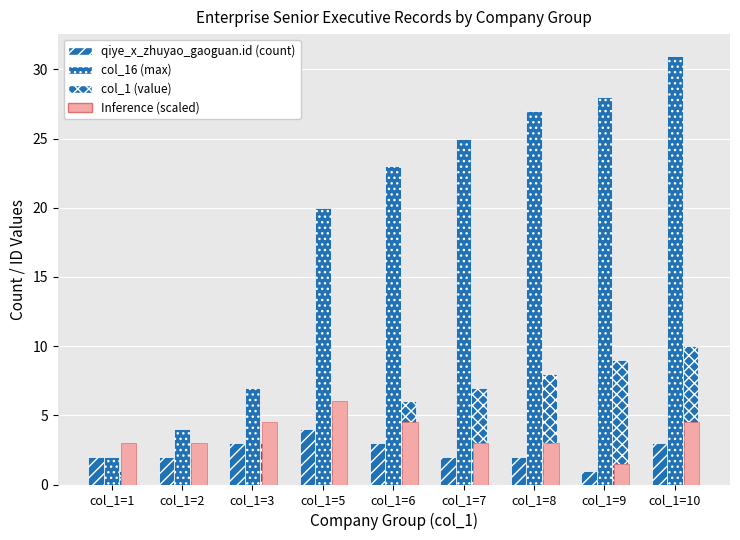

Reading left to right, what are all the values shown in this chart?

qiye_x_zhuyao_gaoguan.id (count): 2.0	2.0	3.0	4.0	3.0	2.0	2.0	1.0	3.0
col_16 (max): 2.0	4.0	7.0	20.0	23.0	25.0	27.0	28.0	31.0
col_1 (value): 1.0	2.0	3.0	5.0	6.0	7.0	8.0	9.0	10.0
Inference (scaled): 3.0	3.0	4.5	6.0	4.5	3.0	3.0	1.5	4.5